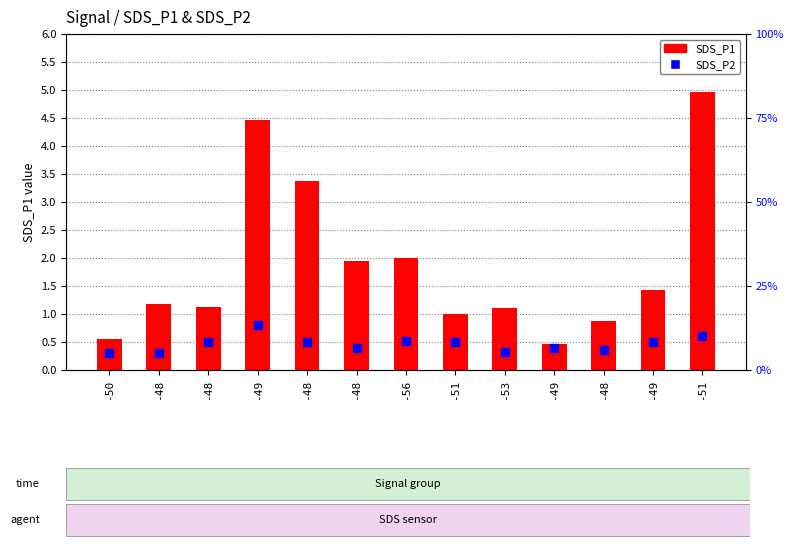

At how many categories does at least one series exceed 2?

3